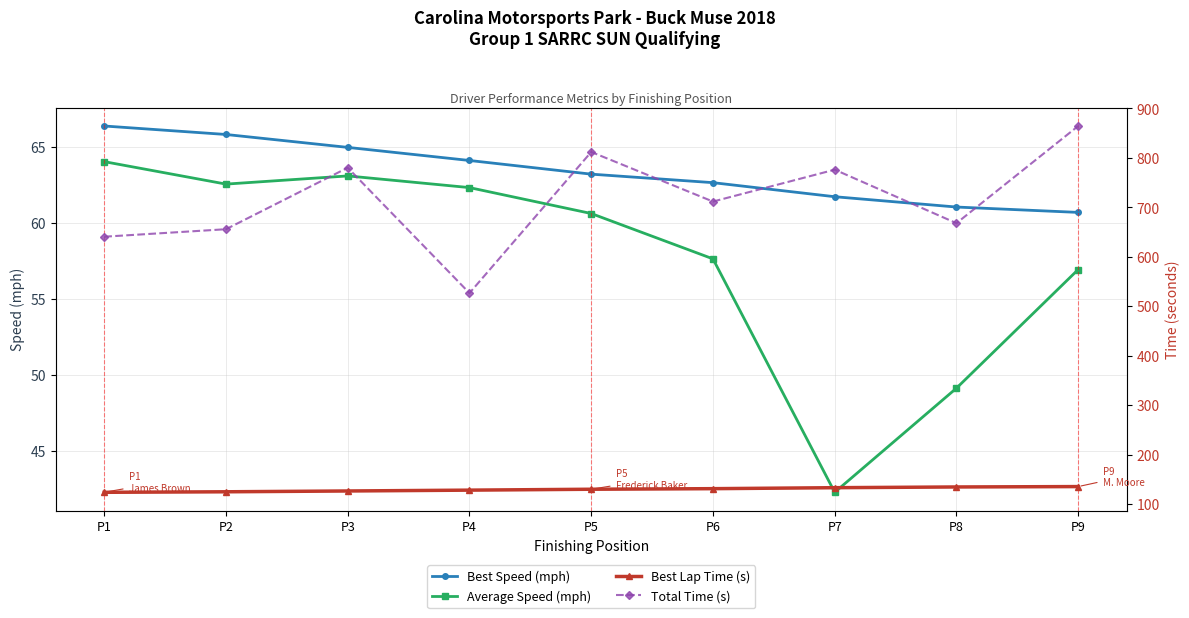

The value of Total Time (s) at P4 is 526.5. True or false?

True